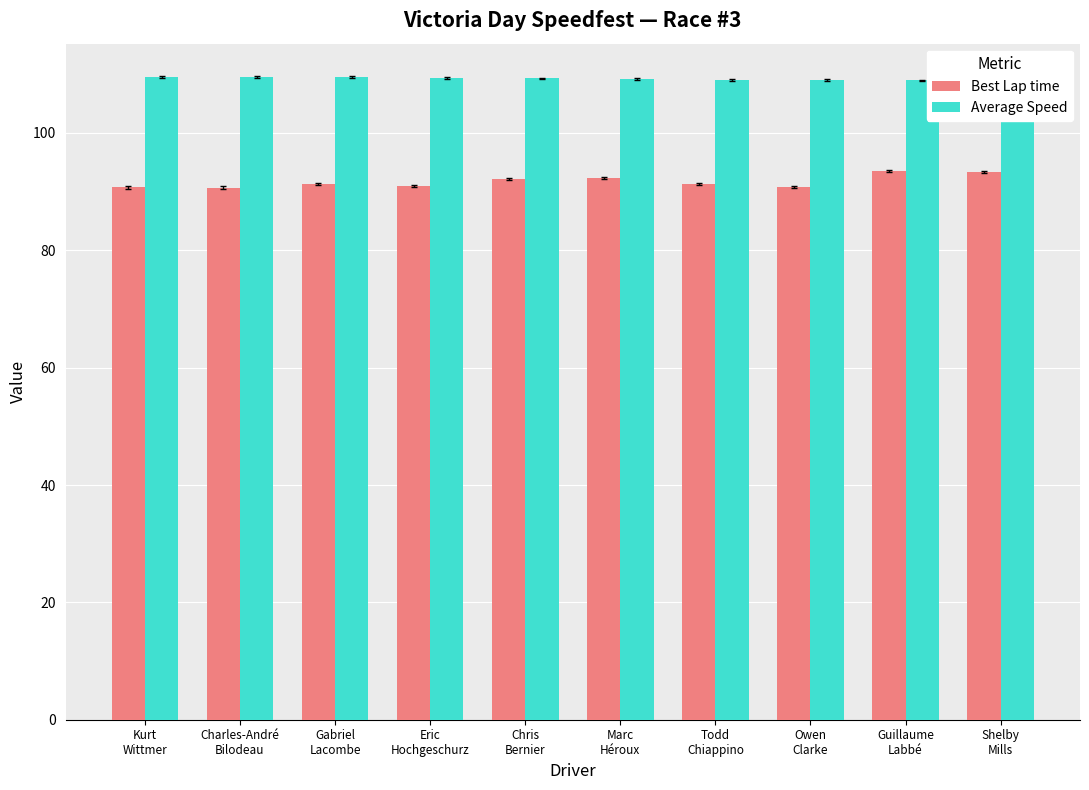

At which category does the chart reach its minimum across all series?

Charles-André
Bilodeau